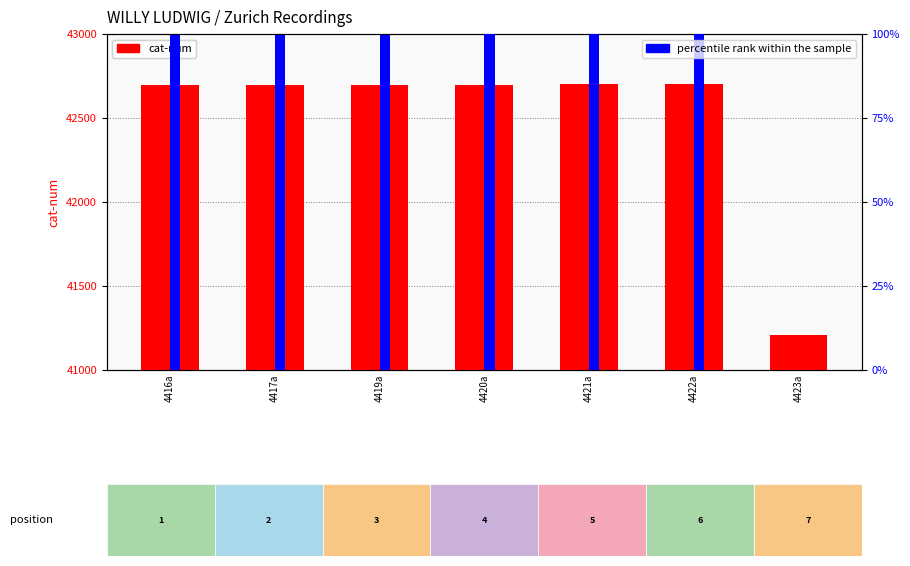

Rank the categories by percentile rank within the sample value from highest to lowest.

4422a, 4421a, 4420a, 4419a, 4417a, 4416a, 4423a